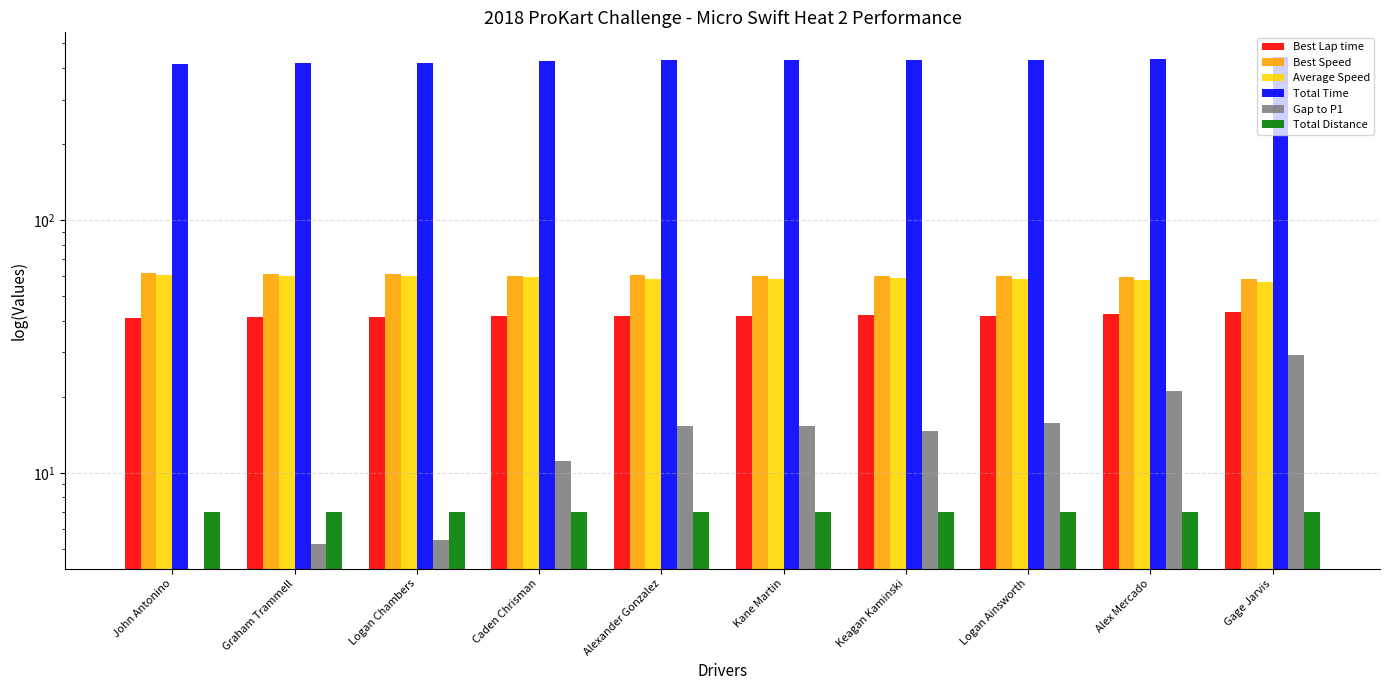

What is the label of the 9th bar from the left?

Alex Mercado